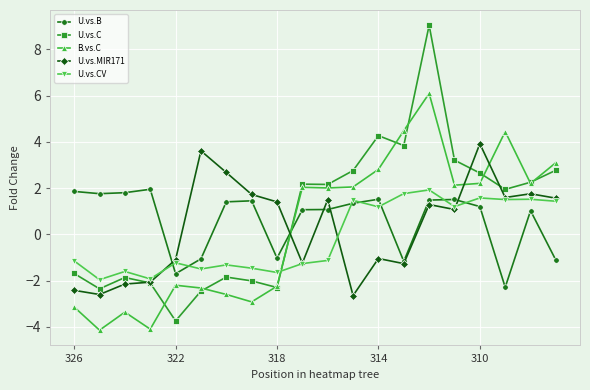

What is the value of the B.vs.C point at the 3rd from the left?

-3.4